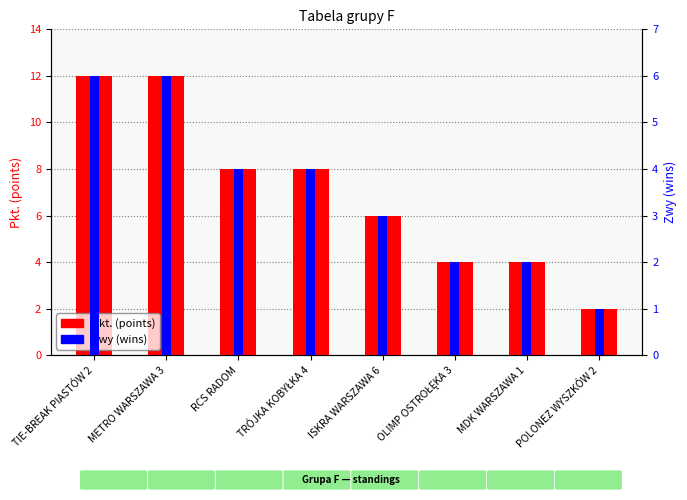

Reading right to left, transcribe all the data shown in this chart.

Pkt. (points): 2	4	4	6	8	8	12	12
Zwy (wins): 1	2	2	3	4	4	6	6